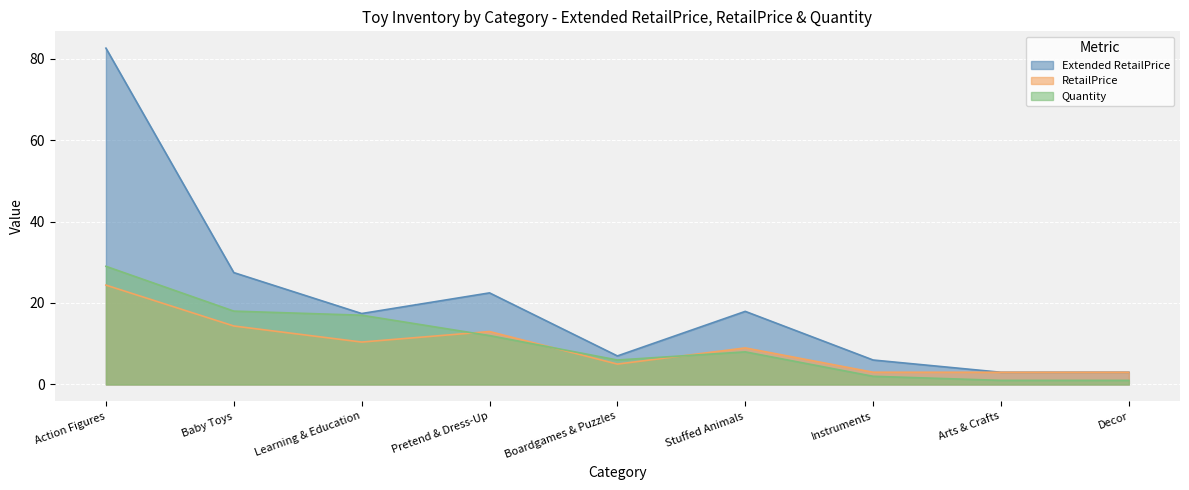

At which category is the sum across all series the highest?

Action Figures